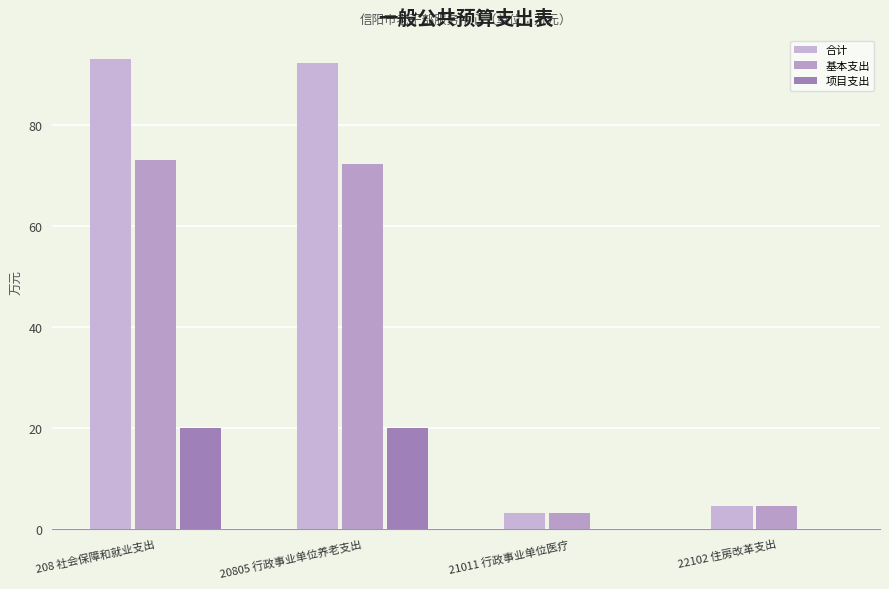

Reading left to right, list all the values displayed in this chart.

合计: 93.0	92.2	3.2	4.6
基本支出: 73.0	72.2	3.2	4.6
项目支出: 20.0	20.0	0.0	0.0